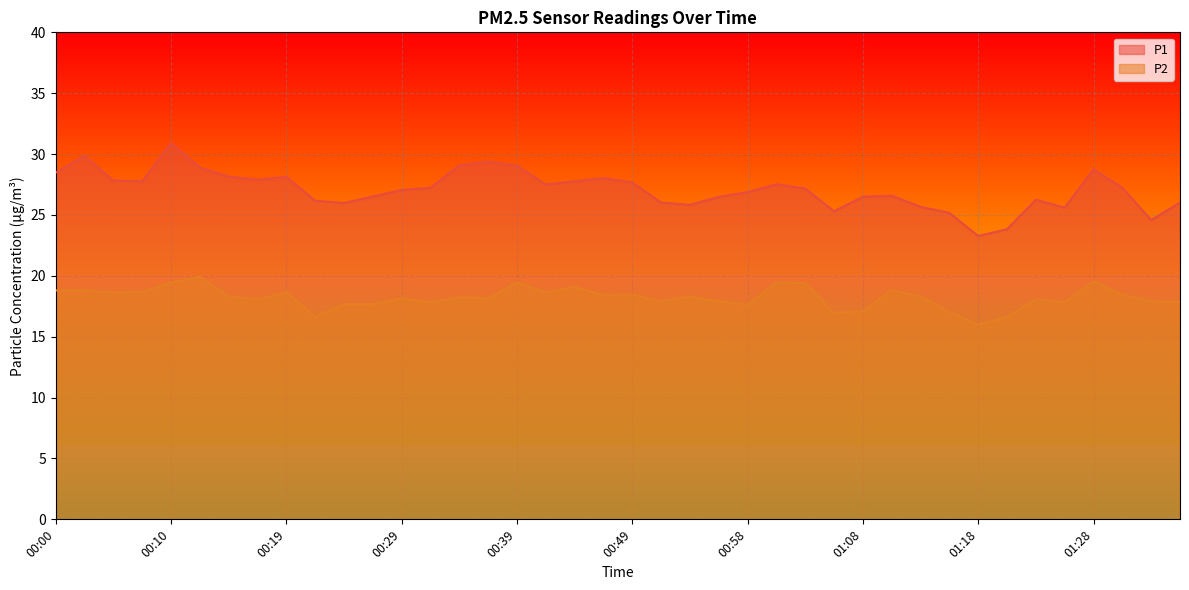

What position from the right is 01:33?

2